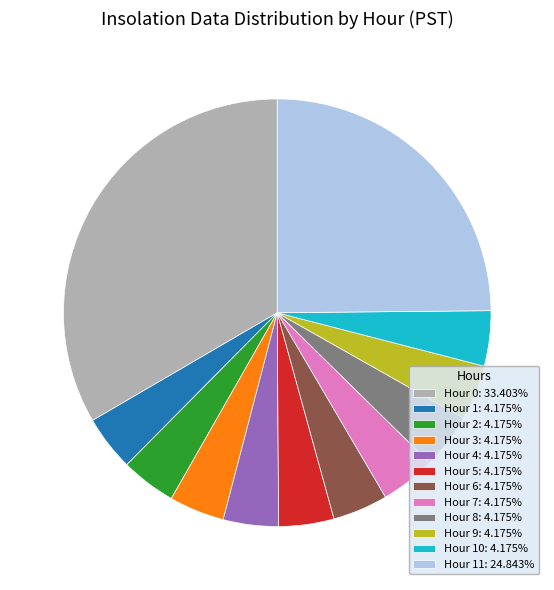

Count the number of slices in the pie.

12